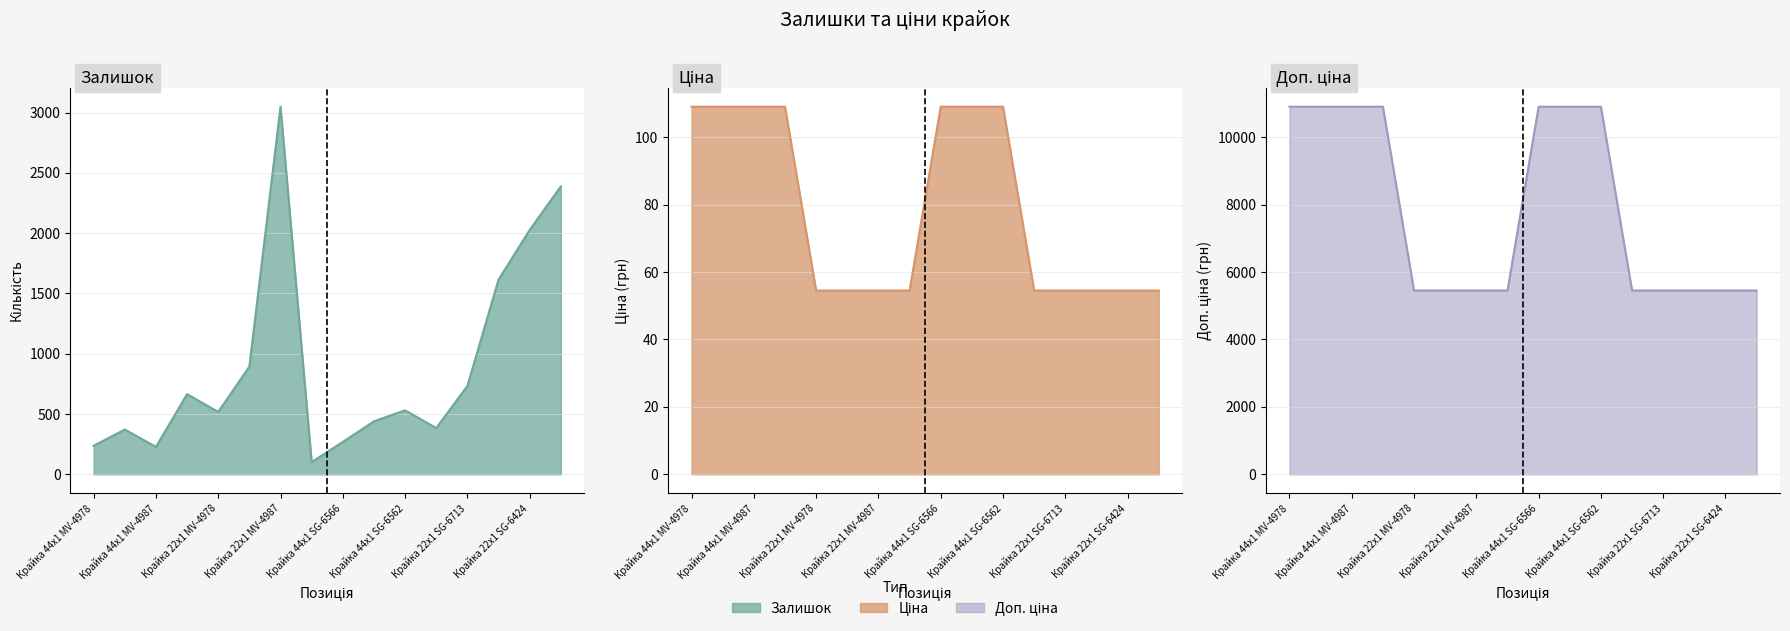

What is the value of the Залишок point at the 3rd from the left?

228.0